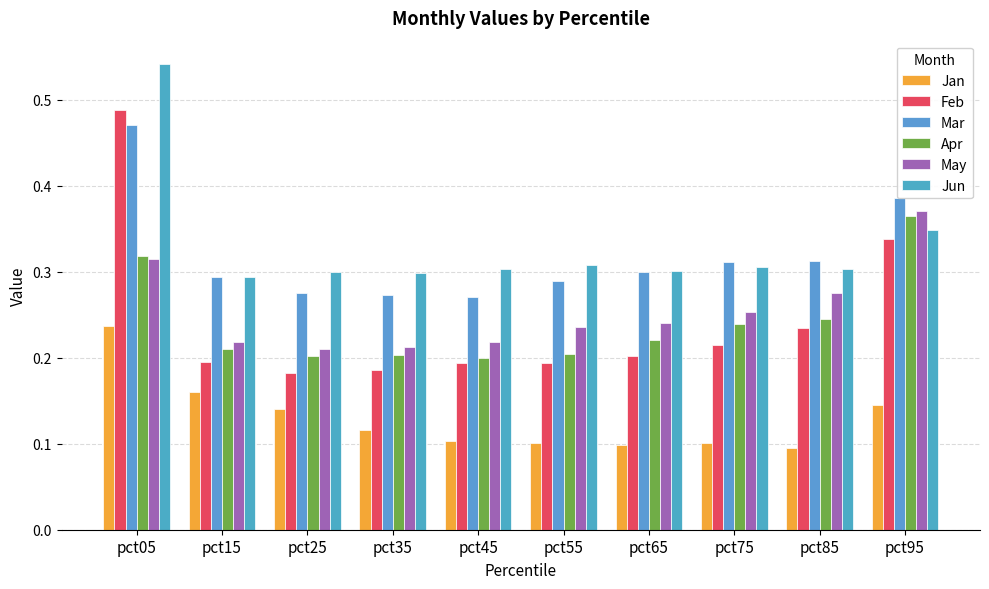

Rank the series by their maximum value, from lowest to highest.

Jan, Apr, May, Mar, Feb, Jun